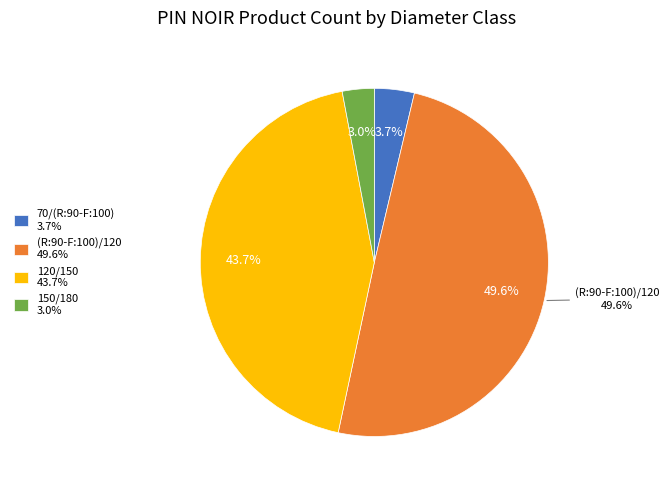

To the nearest percent, what is the difference between the largest and smallest slice percentages?

47%